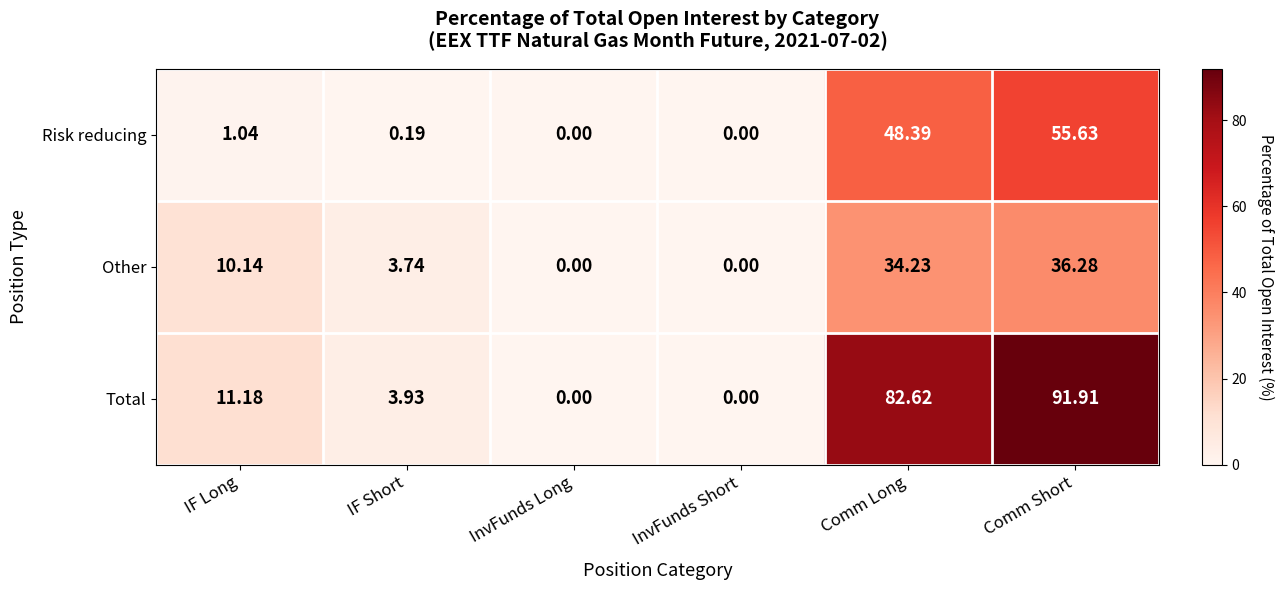

What is the total value across all series at Comm Long?

165.2